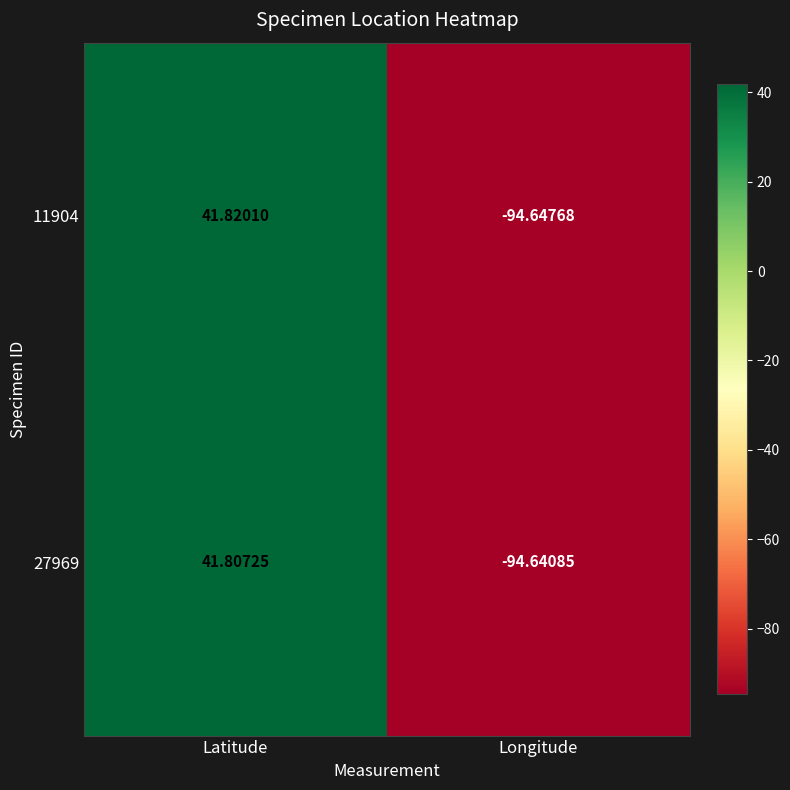

How many values in the 11904 series exceed 41?

1